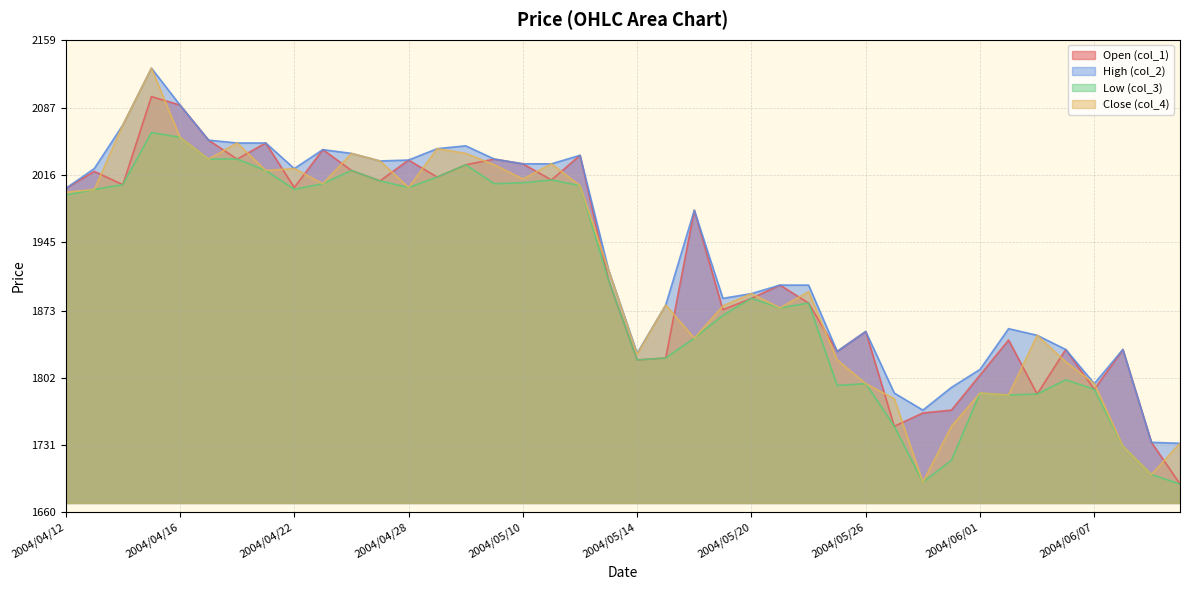

True or false: col_4 and col_2 intersect in this chart.

False